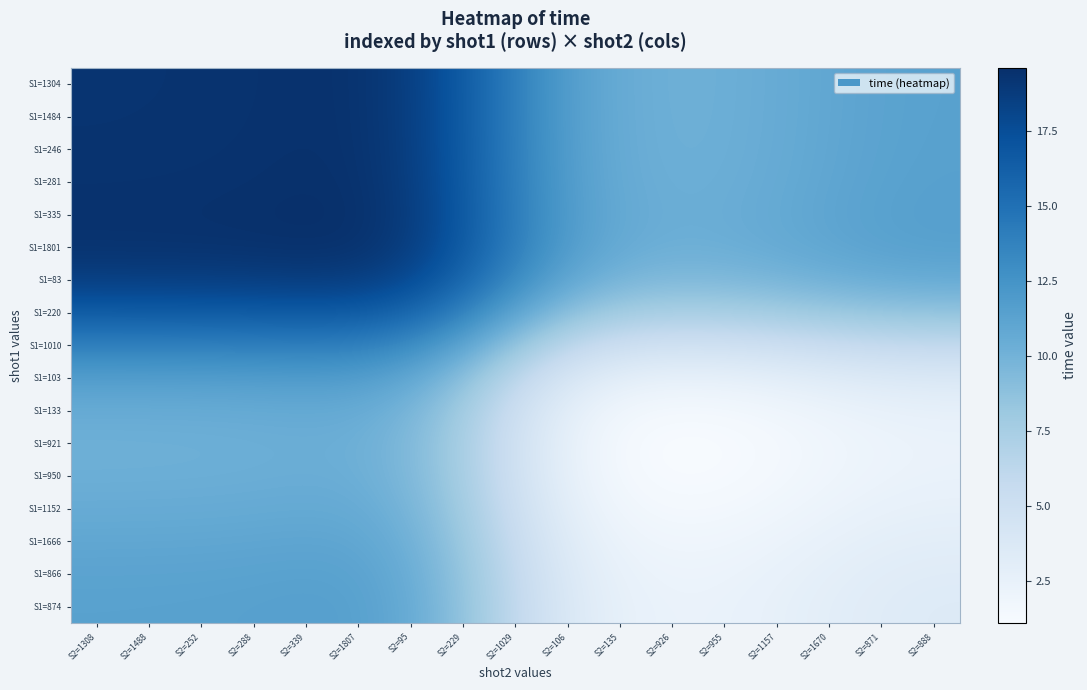

Reading right to left, extract all data points from this chart.

S1=1304: S2=888=11.4	S2=871=11.2	S2=1670=10.9	S2=1157=10.6	S2=955=10.3	S2=926=10.2	S2=135=10.5	S2=106=11.7	S2=1029=13.9	S2=229=16.6	S2=95=18.6	S2=1807=19.4	S2=339=19.5	S2=288=19.4	S2=252=19.3	S2=1488=19.3	S2=1308=19.3
S1=1484: S2=888=11.4	S2=871=11.2	S2=1670=10.9	S2=1157=10.6	S2=955=10.3	S2=926=10.2	S2=135=10.5	S2=106=11.7	S2=1029=13.9	S2=229=16.6	S2=95=18.6	S2=1807=19.4	S2=339=19.5	S2=288=19.4	S2=252=19.4	S2=1488=19.3	S2=1308=19.3
S1=246: S2=888=11.4	S2=871=11.3	S2=1670=11.0	S2=1157=10.6	S2=955=10.3	S2=926=10.2	S2=135=10.6	S2=106=11.7	S2=1029=13.9	S2=229=16.6	S2=95=18.6	S2=1807=19.4	S2=339=19.5	S2=288=19.4	S2=252=19.4	S2=1488=19.4	S2=1308=19.3
S1=281: S2=888=11.5	S2=871=11.3	S2=1670=11.0	S2=1157=10.6	S2=955=10.4	S2=926=10.3	S2=135=10.6	S2=106=11.7	S2=1029=14.0	S2=229=16.7	S2=95=18.6	S2=1807=19.5	S2=339=19.5	S2=288=19.5	S2=252=19.4	S2=1488=19.4	S2=1308=19.4
S1=335: S2=888=11.5	S2=871=11.4	S2=1670=11.1	S2=1157=10.7	S2=955=10.4	S2=926=10.4	S2=135=10.7	S2=106=11.8	S2=1029=14.0	S2=229=16.7	S2=95=18.7	S2=1807=19.5	S2=339=19.6	S2=288=19.5	S2=252=19.5	S2=1488=19.5	S2=1308=19.5
S1=1801: S2=888=11.4	S2=871=11.3	S2=1670=11.0	S2=1157=10.6	S2=955=10.3	S2=926=10.3	S2=135=10.6	S2=106=11.7	S2=1029=13.9	S2=229=16.6	S2=95=18.6	S2=1807=19.4	S2=339=19.5	S2=288=19.5	S2=252=19.4	S2=1488=19.4	S2=1308=19.4
S1=83: S2=888=10.6	S2=871=10.5	S2=1670=10.2	S2=1157=9.8	S2=955=9.5	S2=926=9.5	S2=135=9.8	S2=106=10.9	S2=1029=13.1	S2=229=15.8	S2=95=17.8	S2=1807=18.6	S2=339=18.7	S2=288=18.6	S2=252=18.6	S2=1488=18.6	S2=1308=18.6
S1=220: S2=888=8.6	S2=871=8.5	S2=1670=8.2	S2=1157=7.8	S2=955=7.5	S2=926=7.5	S2=135=7.8	S2=106=8.9	S2=1029=11.2	S2=229=13.8	S2=95=15.8	S2=1807=16.6	S2=339=16.7	S2=288=16.7	S2=252=16.6	S2=1488=16.6	S2=1308=16.6
S1=1010: S2=888=6.0	S2=871=5.8	S2=1670=5.5	S2=1157=5.1	S2=955=4.9	S2=926=4.8	S2=135=5.1	S2=106=6.2	S2=1029=8.5	S2=229=11.2	S2=95=13.1	S2=1807=13.9	S2=339=14.0	S2=288=14.0	S2=252=13.9	S2=1488=13.9	S2=1308=13.9
S1=103: S2=888=3.7	S2=871=3.6	S2=1670=3.3	S2=1157=2.9	S2=955=2.6	S2=926=2.6	S2=135=2.9	S2=106=4.0	S2=1029=6.2	S2=229=8.9	S2=95=10.9	S2=1807=11.7	S2=339=11.8	S2=288=11.7	S2=252=11.7	S2=1488=11.7	S2=1308=11.7
S1=133: S2=888=2.6	S2=871=2.5	S2=1670=2.2	S2=1157=1.8	S2=955=1.5	S2=926=1.4	S2=135=1.7	S2=106=2.9	S2=1029=5.1	S2=229=7.8	S2=95=9.8	S2=1807=10.6	S2=339=10.7	S2=288=10.6	S2=252=10.6	S2=1488=10.5	S2=1308=10.5
S1=921: S2=888=2.3	S2=871=2.1	S2=1670=1.8	S2=1157=1.5	S2=955=1.2	S2=926=1.1	S2=135=1.4	S2=106=2.6	S2=1029=4.8	S2=229=7.5	S2=95=9.5	S2=1807=10.3	S2=339=10.4	S2=288=10.3	S2=252=10.2	S2=1488=10.2	S2=1308=10.2
S1=950: S2=888=2.3	S2=871=2.2	S2=1670=1.9	S2=1157=1.5	S2=955=1.2	S2=926=1.2	S2=135=1.5	S2=106=2.6	S2=1029=4.9	S2=229=7.5	S2=95=9.5	S2=1807=10.3	S2=339=10.4	S2=288=10.4	S2=252=10.3	S2=1488=10.3	S2=1308=10.3
S1=1152: S2=888=2.6	S2=871=2.5	S2=1670=2.2	S2=1157=1.8	S2=955=1.5	S2=926=1.5	S2=135=1.8	S2=106=2.9	S2=1029=5.1	S2=229=7.8	S2=95=9.8	S2=1807=10.6	S2=339=10.7	S2=288=10.6	S2=252=10.6	S2=1488=10.6	S2=1308=10.6
S1=1666: S2=888=3.0	S2=871=2.9	S2=1670=2.6	S2=1157=2.2	S2=955=1.9	S2=926=1.8	S2=135=2.2	S2=106=3.3	S2=1029=5.5	S2=229=8.2	S2=95=10.2	S2=1807=11.0	S2=339=11.1	S2=288=11.0	S2=252=11.0	S2=1488=10.9	S2=1308=10.9
S1=866: S2=888=3.3	S2=871=3.2	S2=1670=2.9	S2=1157=2.5	S2=955=2.2	S2=926=2.1	S2=135=2.5	S2=106=3.6	S2=1029=5.8	S2=229=8.5	S2=95=10.5	S2=1807=11.3	S2=339=11.4	S2=288=11.3	S2=252=11.3	S2=1488=11.2	S2=1308=11.2
S1=874: S2=888=3.5	S2=871=3.3	S2=1670=3.0	S2=1157=2.6	S2=955=2.3	S2=926=2.3	S2=135=2.6	S2=106=3.7	S2=1029=6.0	S2=229=8.6	S2=95=10.6	S2=1807=11.4	S2=339=11.5	S2=288=11.5	S2=252=11.4	S2=1488=11.4	S2=1308=11.4